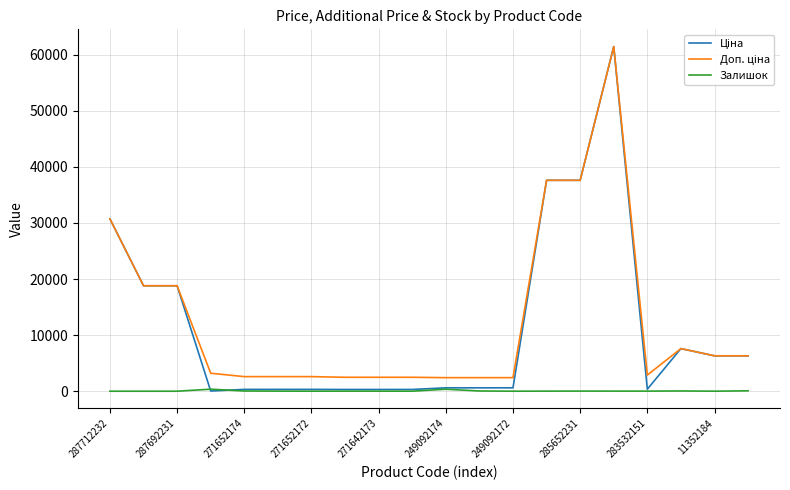

Which series has the largest total across all categories?

Доп. ціна